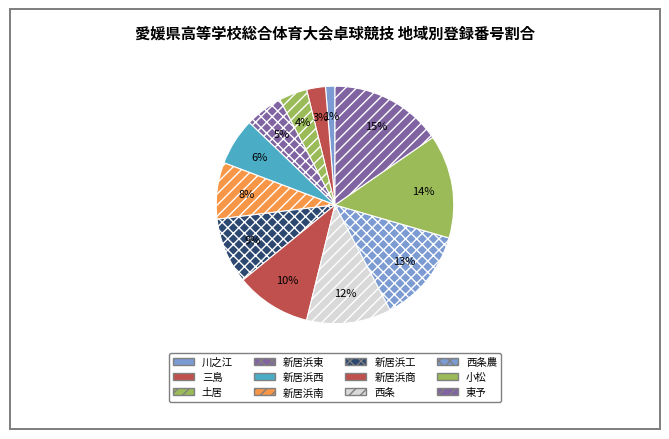

Is there any slice that represents more than half of the pie?

No